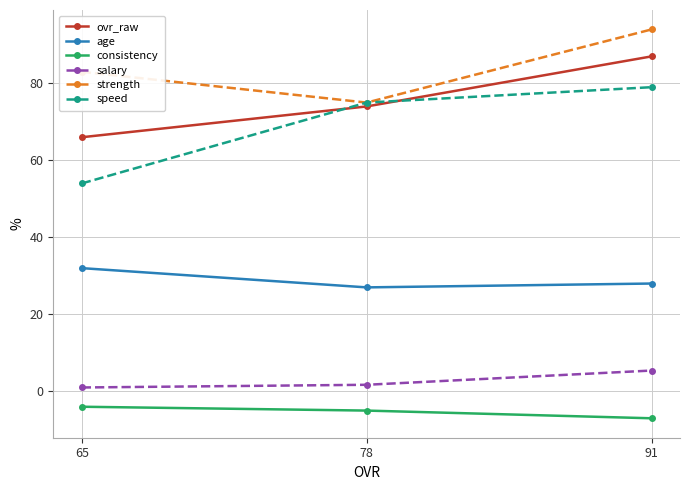

Is it true that age equals 28.0 at 91?

True